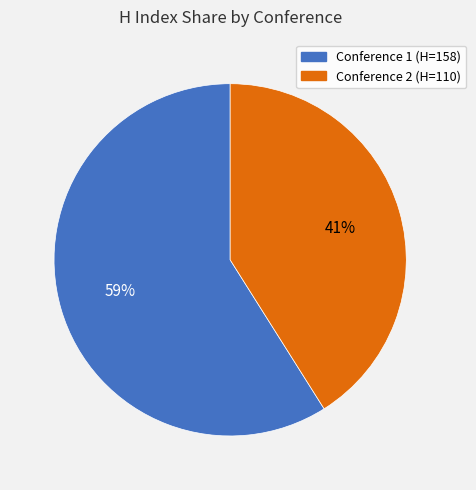

How many segments does this pie chart have?

2